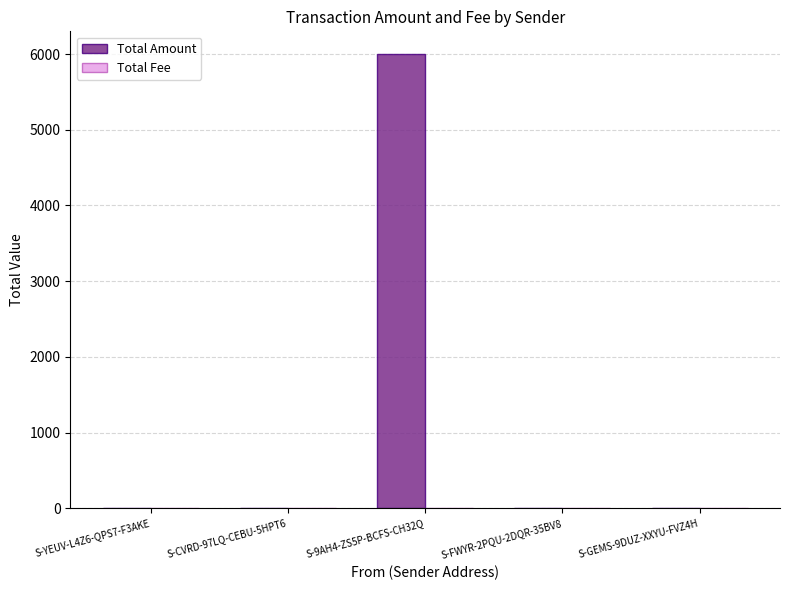

Which series has the largest total across all categories?

Total Amount